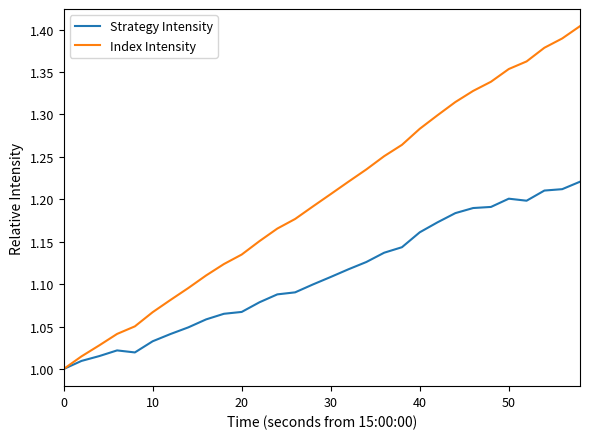

Which series has the widest spread of values?

Index Intensity